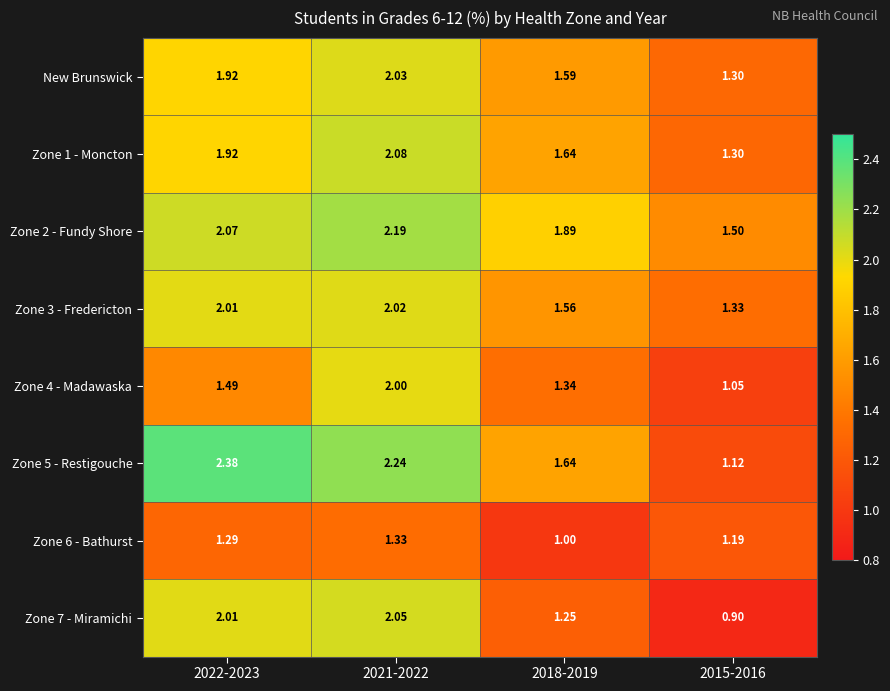

Is the value of Zone 2 - Fundy Shore at 2021-2022 greater than the value of New Brunswick at 2018-2019?

Yes